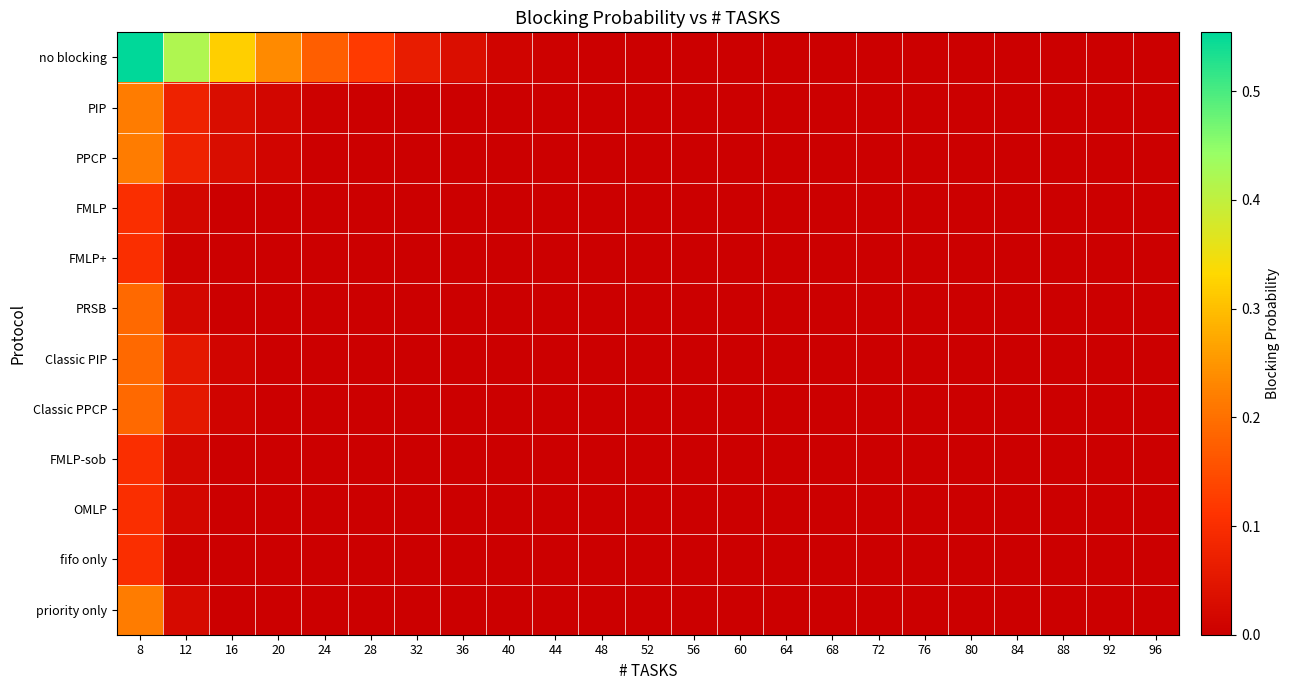

Which has a higher value, 60 or 52?

60